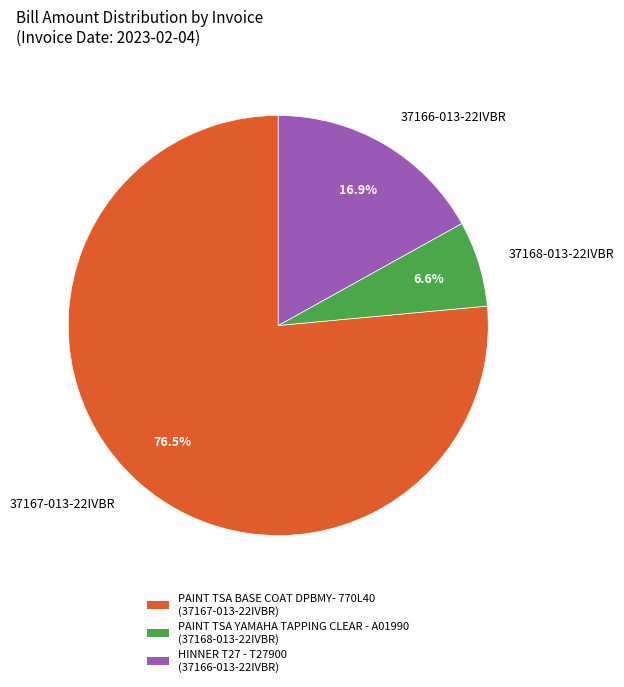

How many segments does this pie chart have?

3